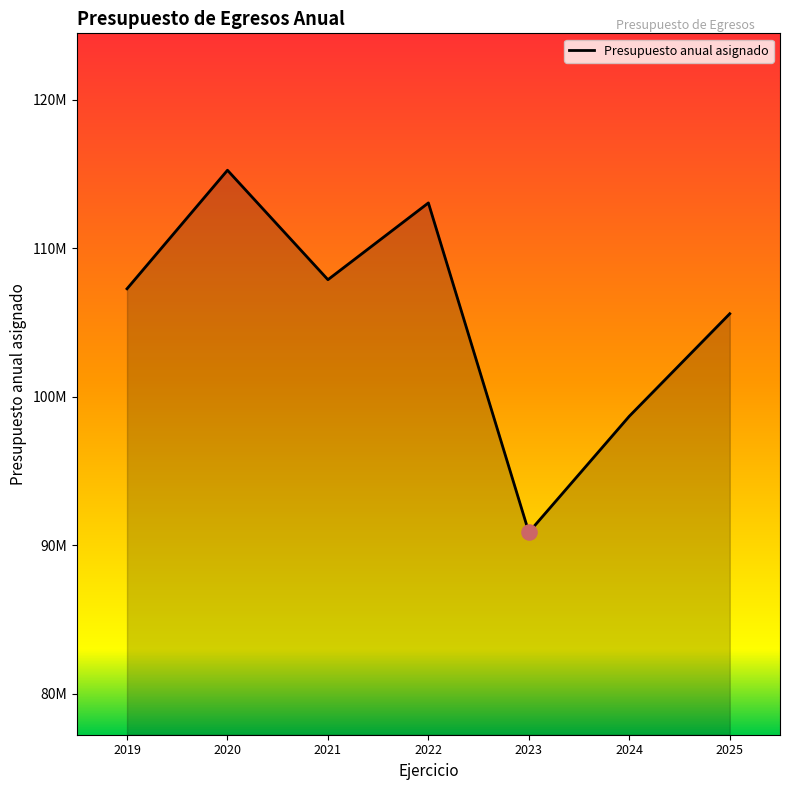

Is this an area chart (filled region under the line)?

Yes